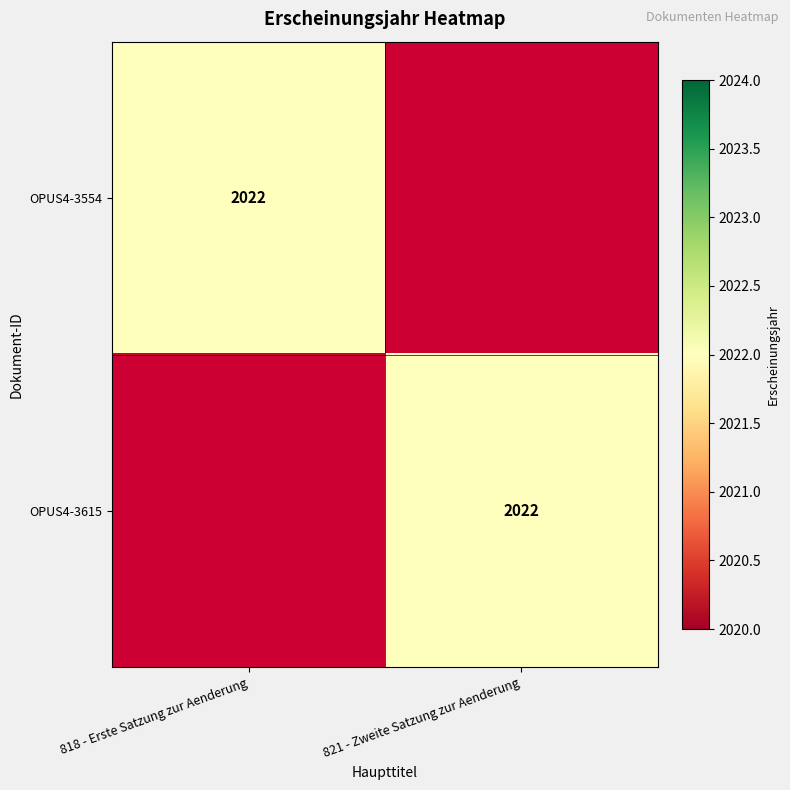

The value of OPUS4-3554 at 818 - Erste Satzung zur Aenderung is 2022. True or false?

True